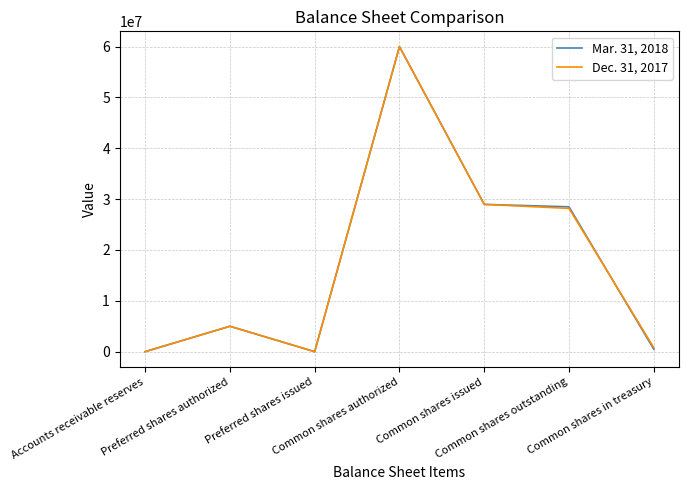

Is the value of Mar. 31, 2018 at Accounts receivable reserves greater than the value of Dec. 31, 2017 at Preferred shares authorized?

No